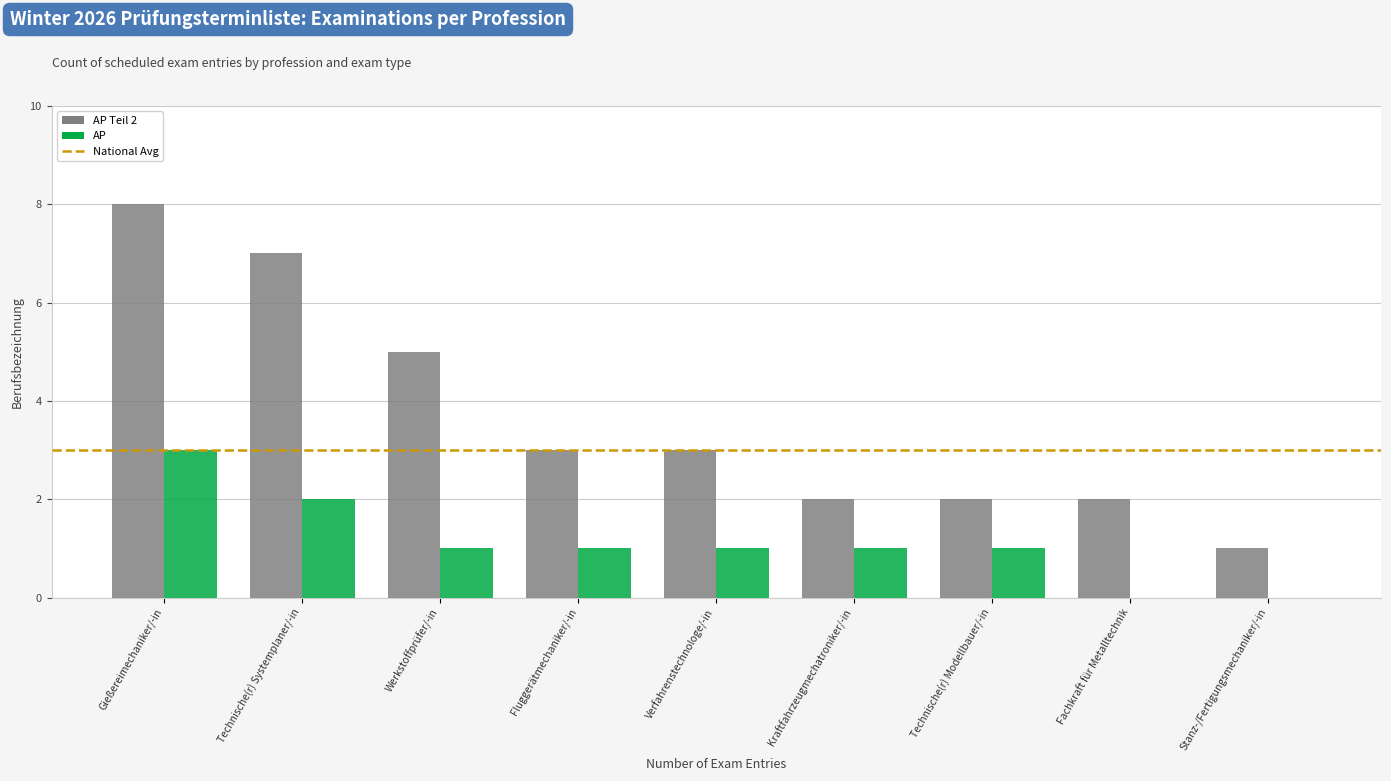

Between Technische(r) Systemplaner/-in and Stanz-/Fertigungsmechaniker/-in, which series saw the biggest shift?

AP Teil 2